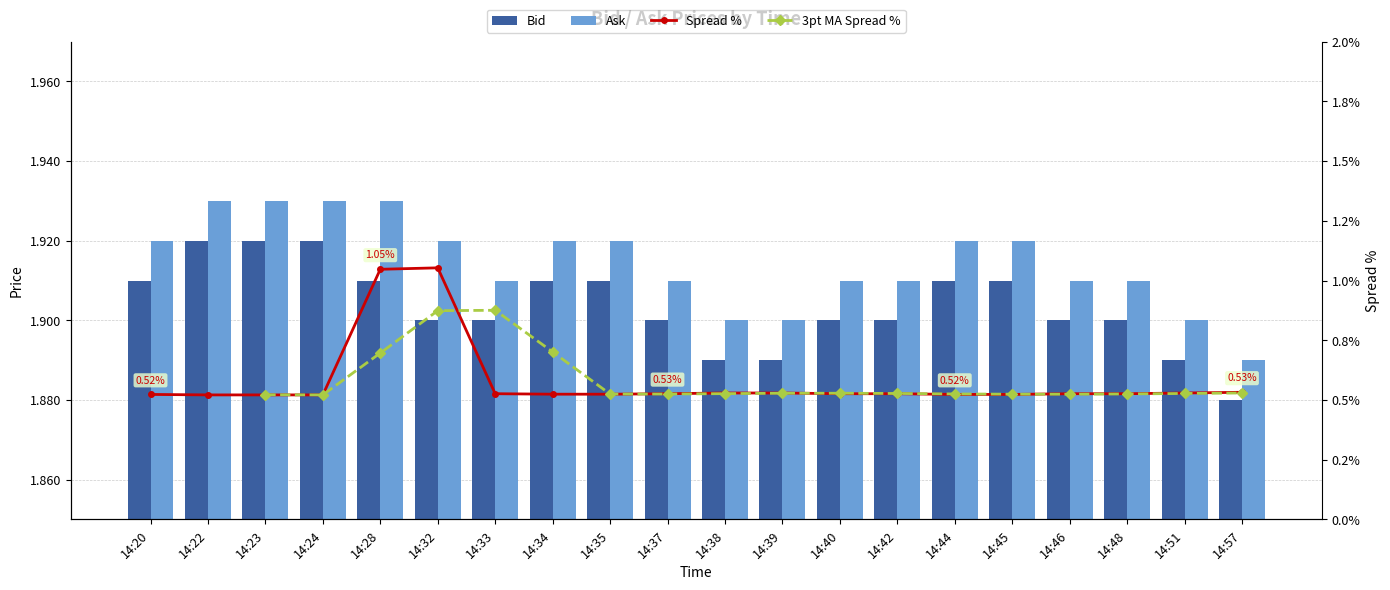

How many bars are there in each group?

2